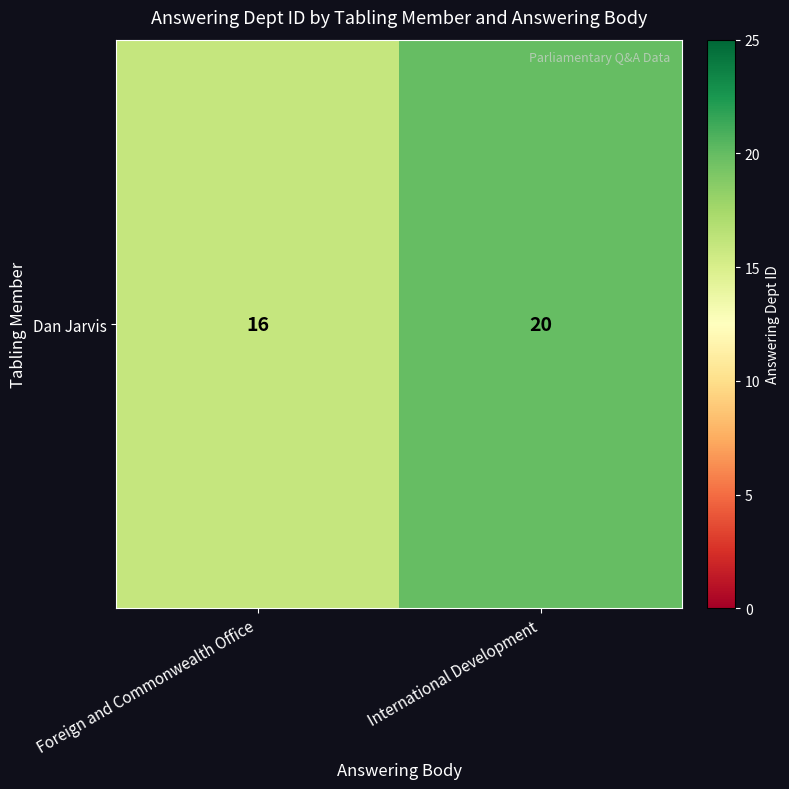

Rank the categories by value from lowest to highest.

Foreign and Commonwealth Office, International Development